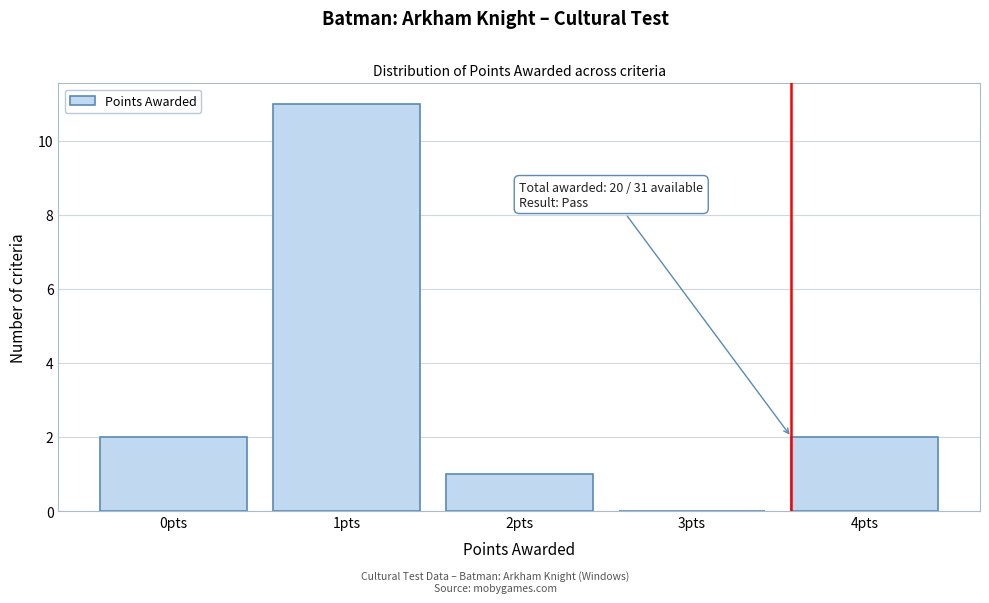

Reading left to right, what are all the values shown in this chart?

0pts=2	1pts=11	2pts=1	3pts=0	4pts=2